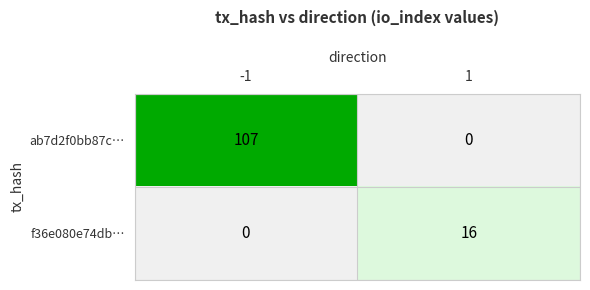

What is the sum of all f36e080e74db… values?

16